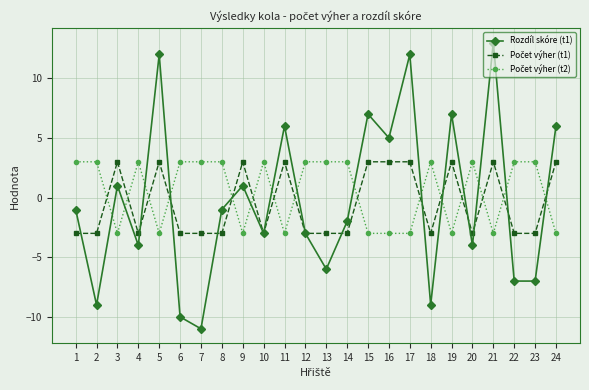

True or false: Rozdíl skóre (t1) has more than 0 points higher than both neighbors.

True